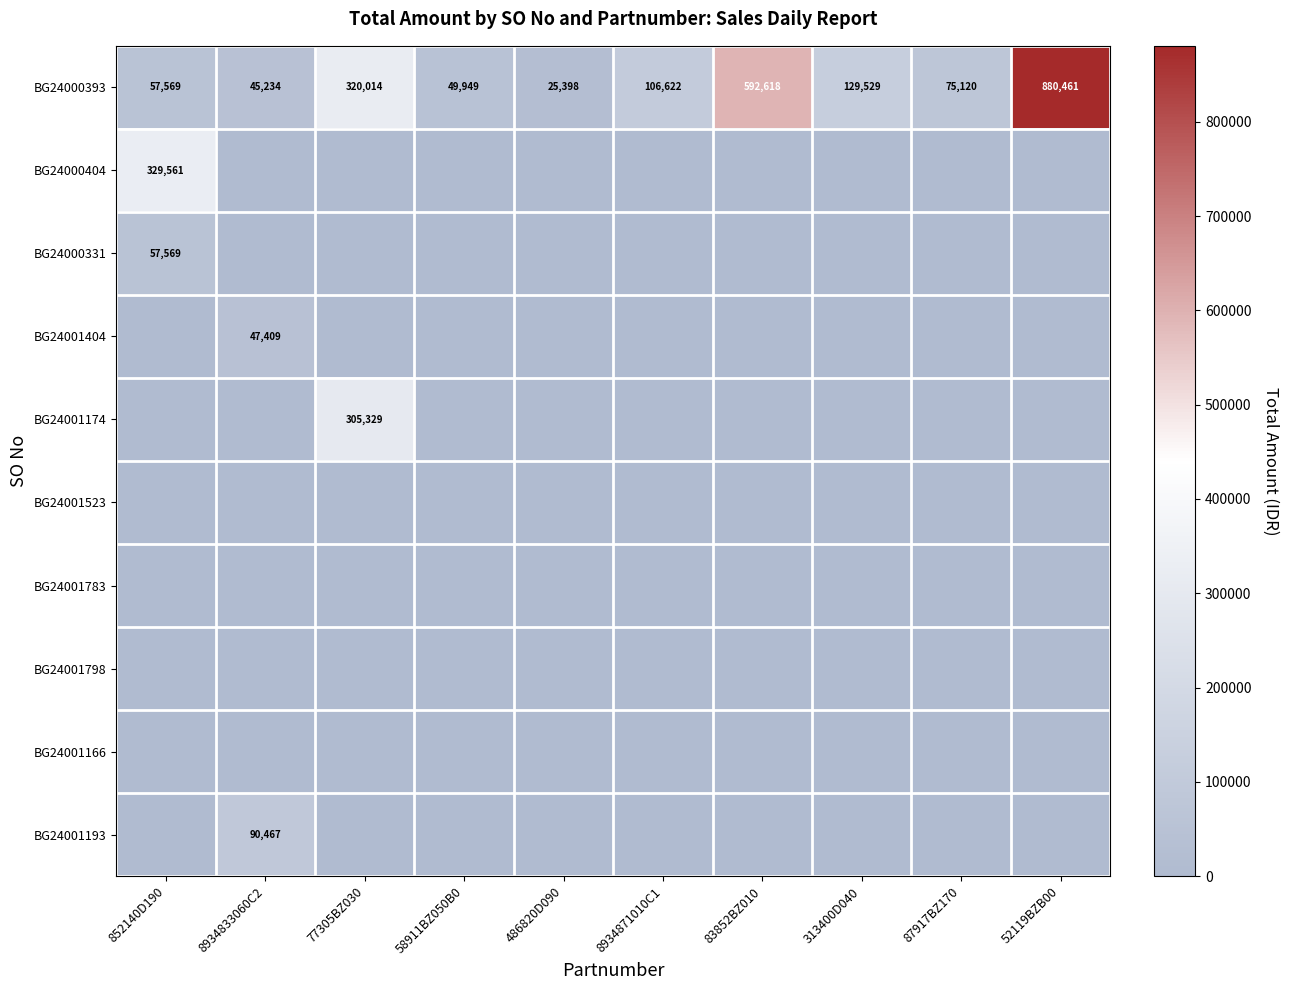

At which label is BG24000393 closest to 452929?

77305BZ030